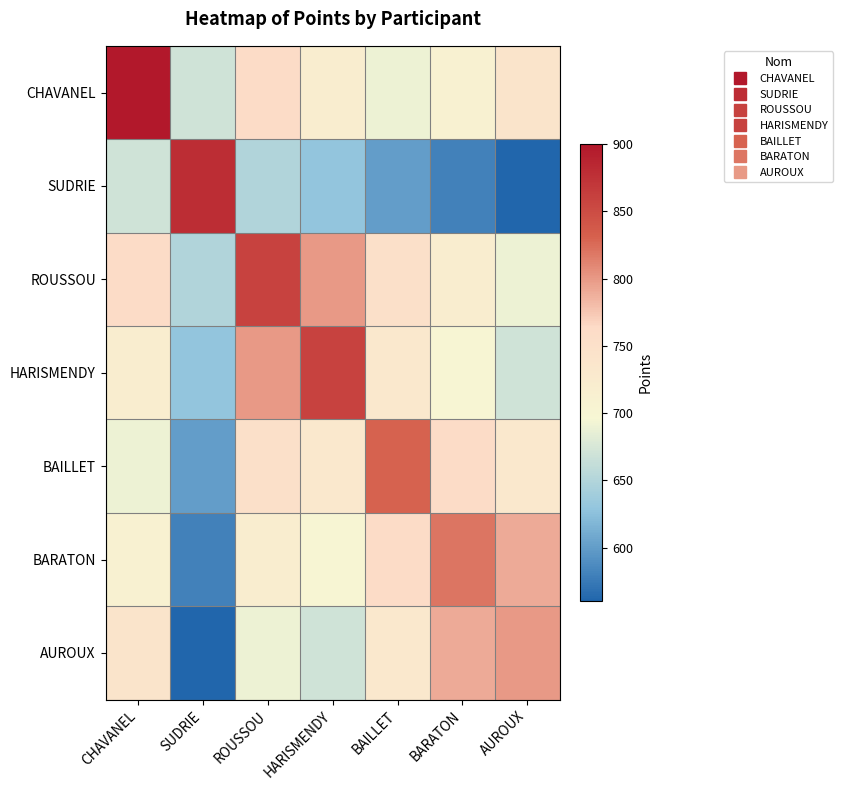

Between HARISMENDY and BAILLET, which is larger?

HARISMENDY